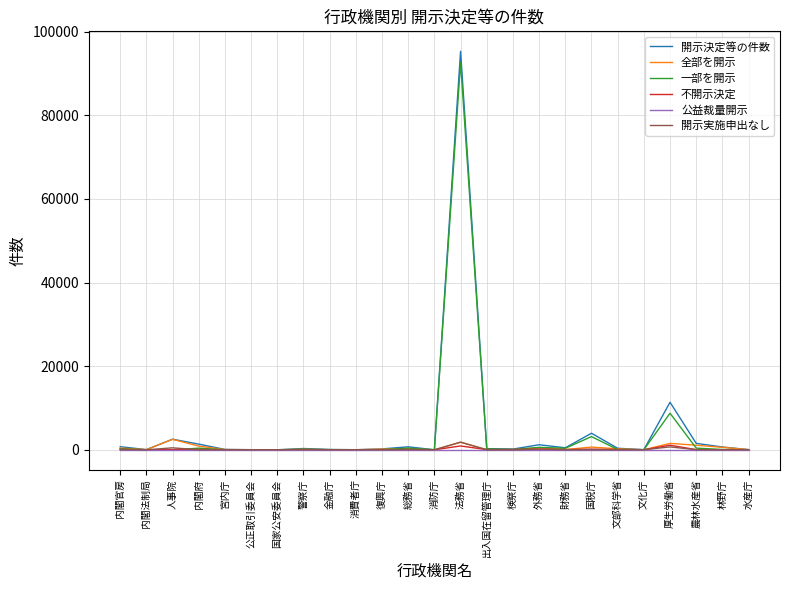

What is the spread (max minus min) of values at 内閣府?

1356